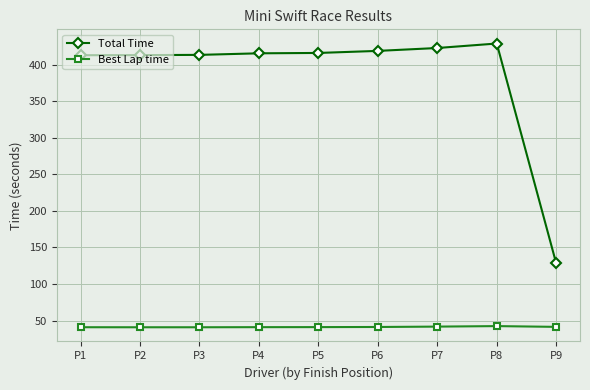

What are all the series names shown in the legend?

Total Time, Best Lap time